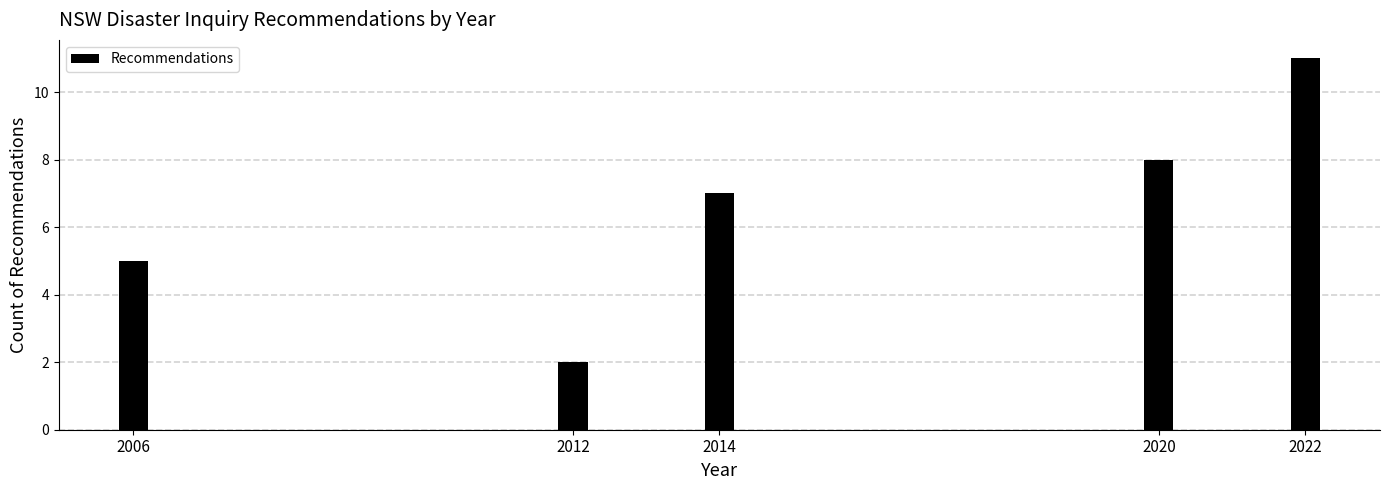

Reading left to right, list all the values displayed in this chart.

2006=5	2012=2	2014=7	2020=8	2022=11